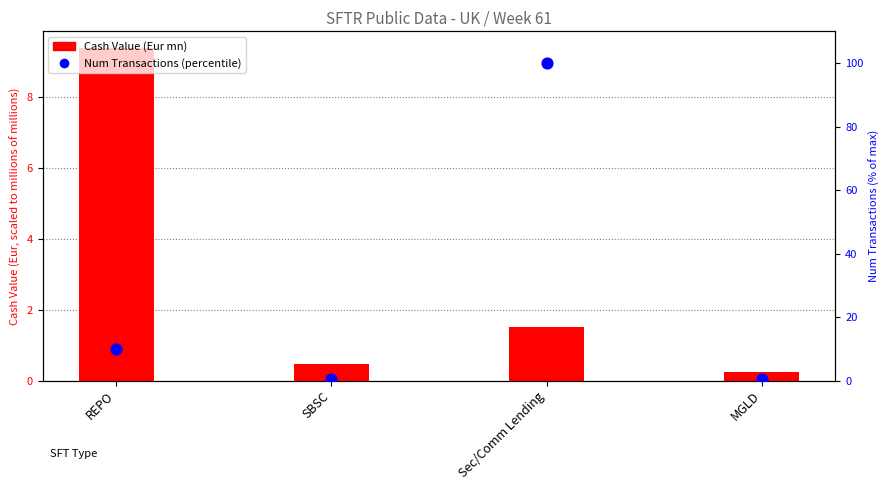

Which series reaches the maximum Y coordinate?

Num Transactions (percentile)